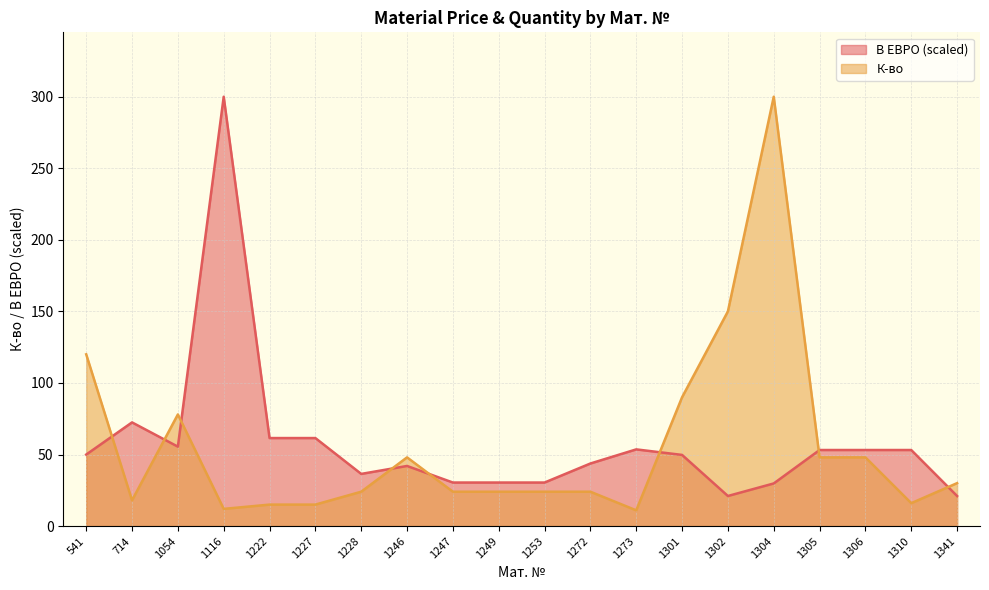

In В ЕВРО, how many points are lower than both neighbors (excluding endpoints)?

3